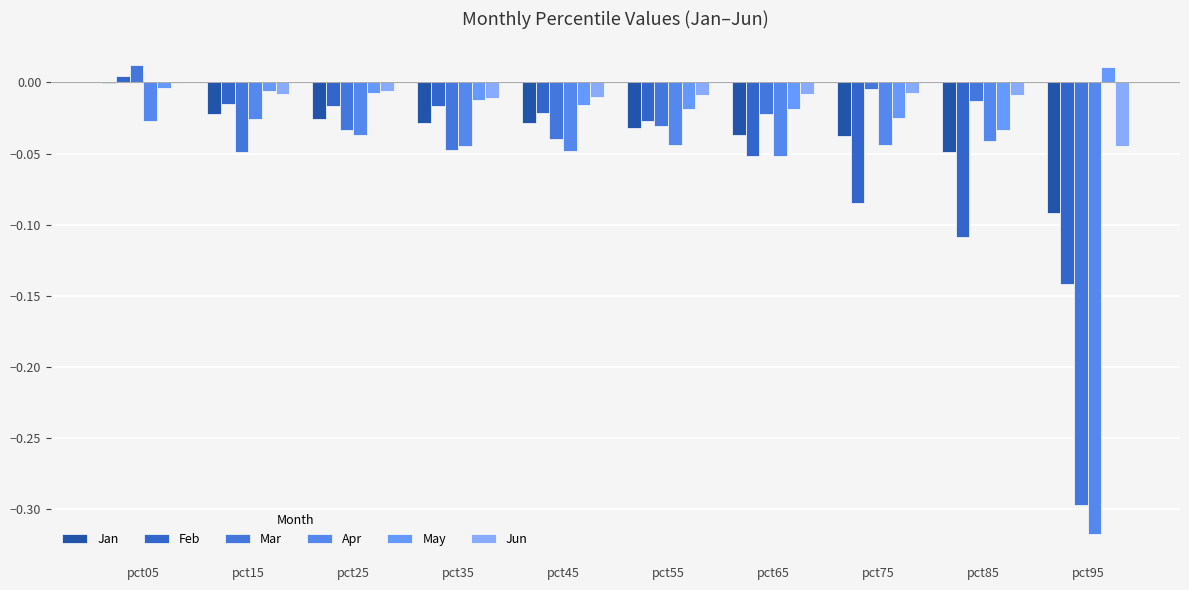

Which series has the widest spread of values?

Mar